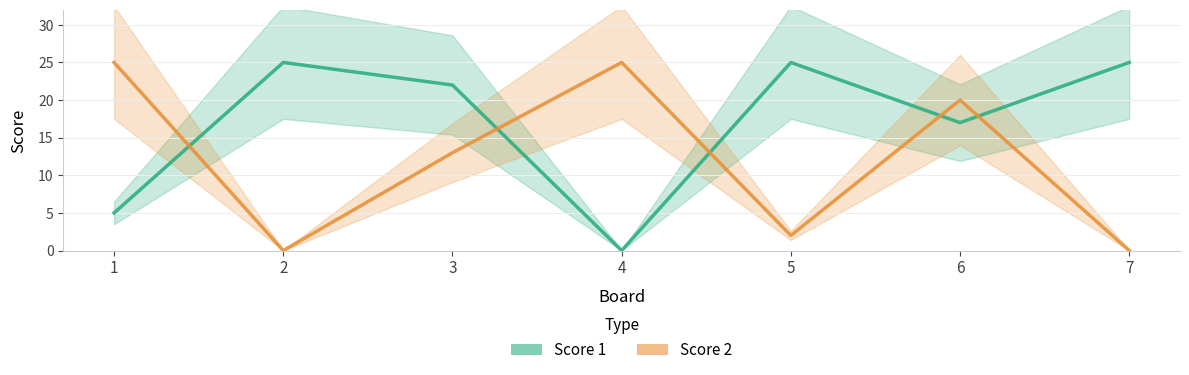

What is the sum of the Score 1 values at 2 and 4?

25